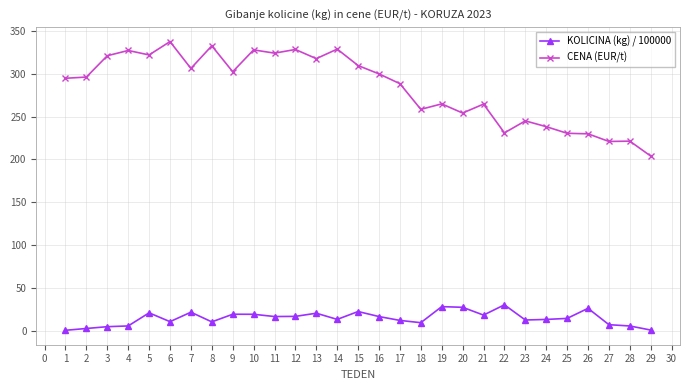

The CENA (EUR/t) series shows 137.4 at 21. True or false?

False